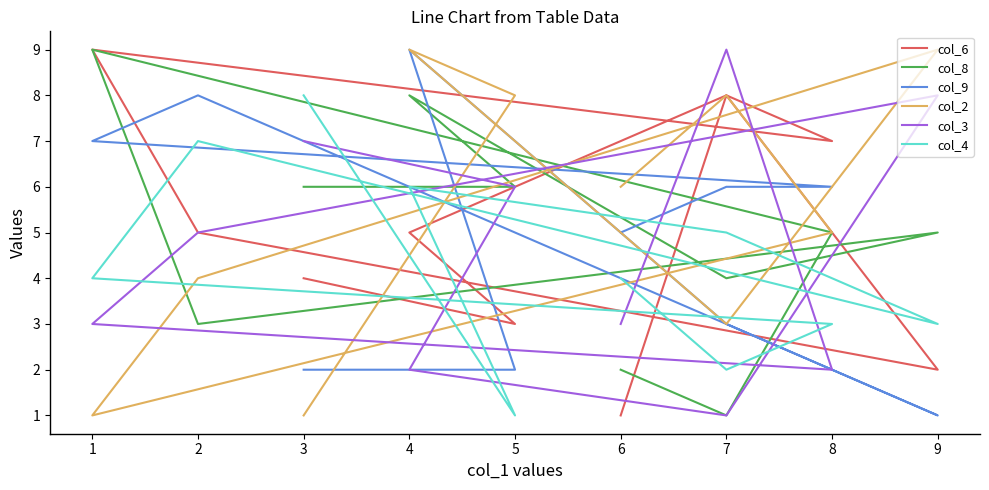

Count the col_8 values in the range 3 to 6.

6